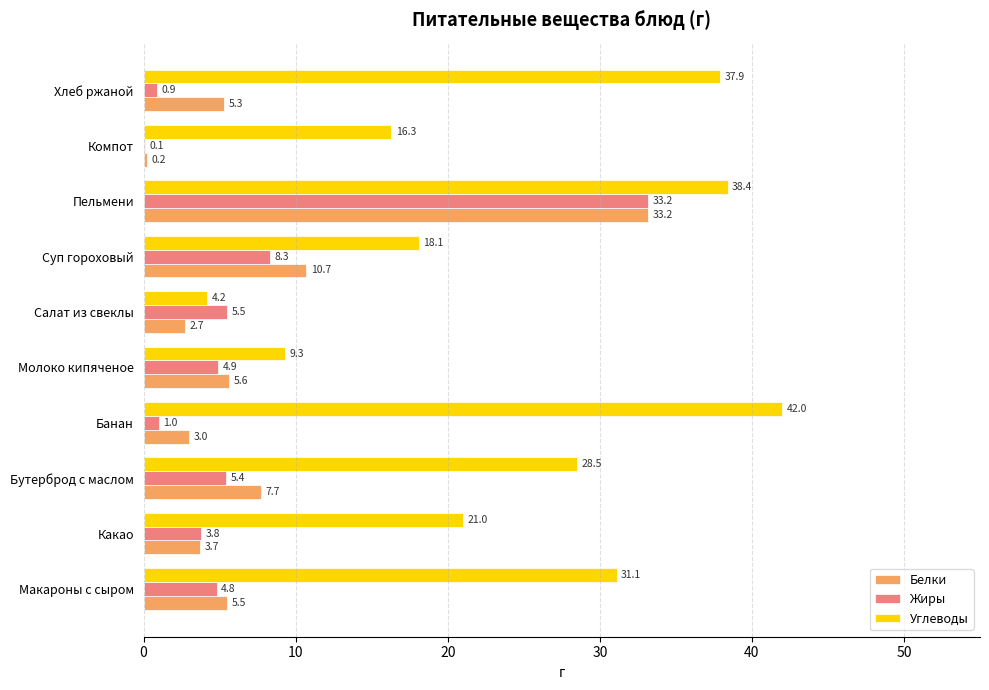

The Углеводы series shows 65.2 at Пельмени. True or false?

False